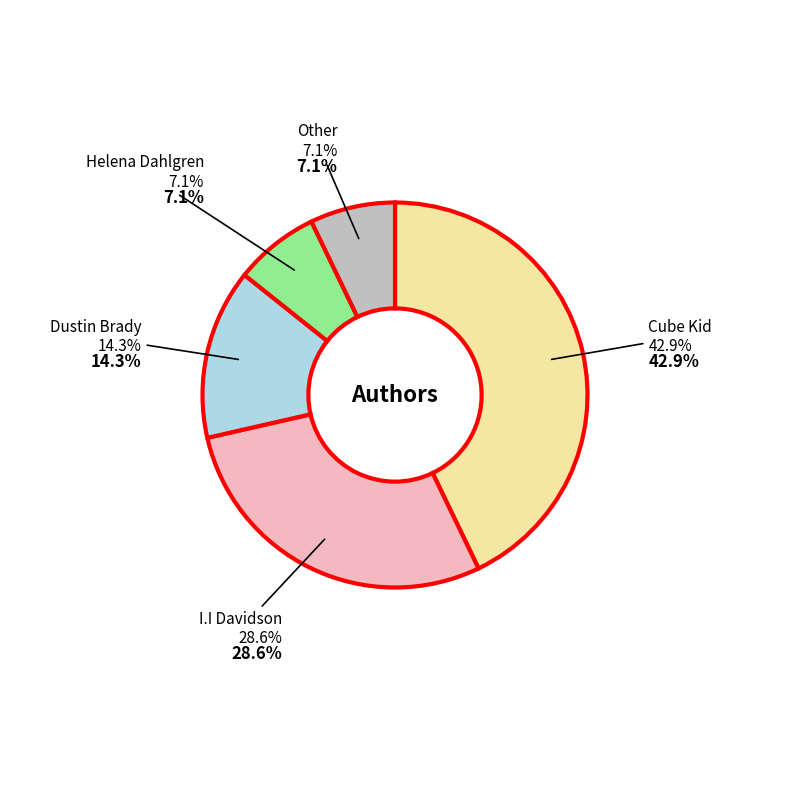

How many slices are in this pie chart?

5